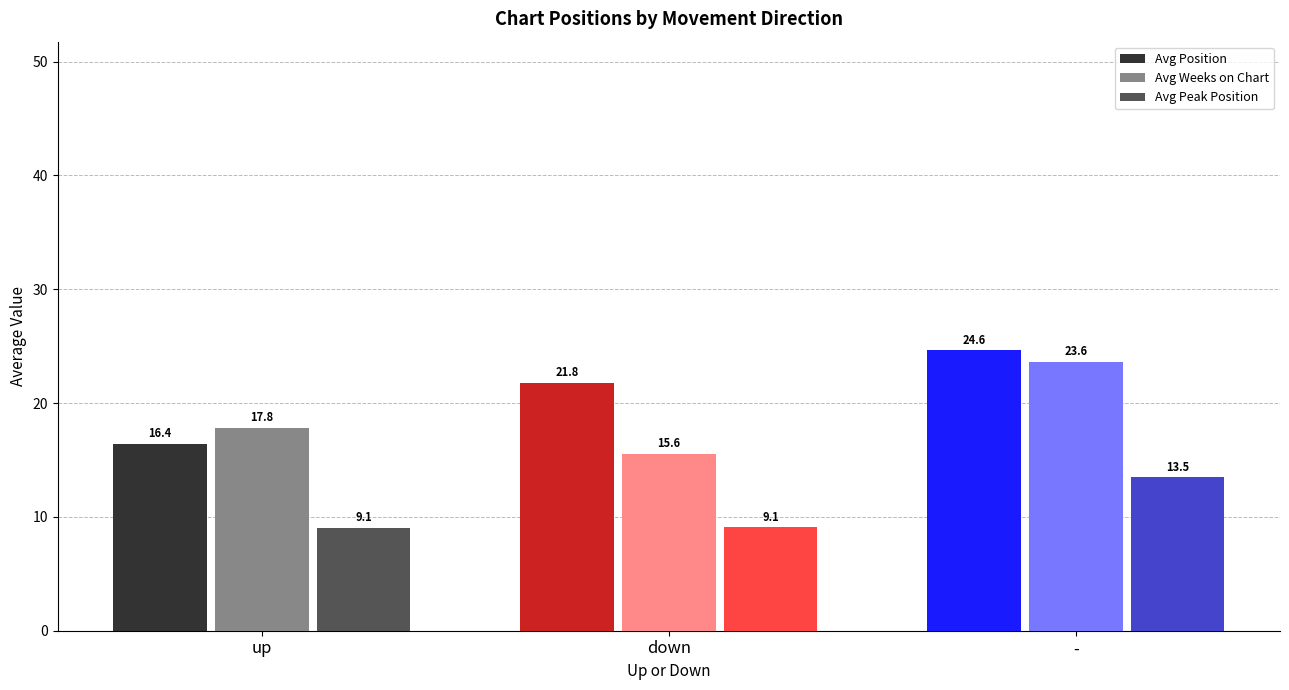

What is the average value of the Avg Weeks on Chart series?

19.0